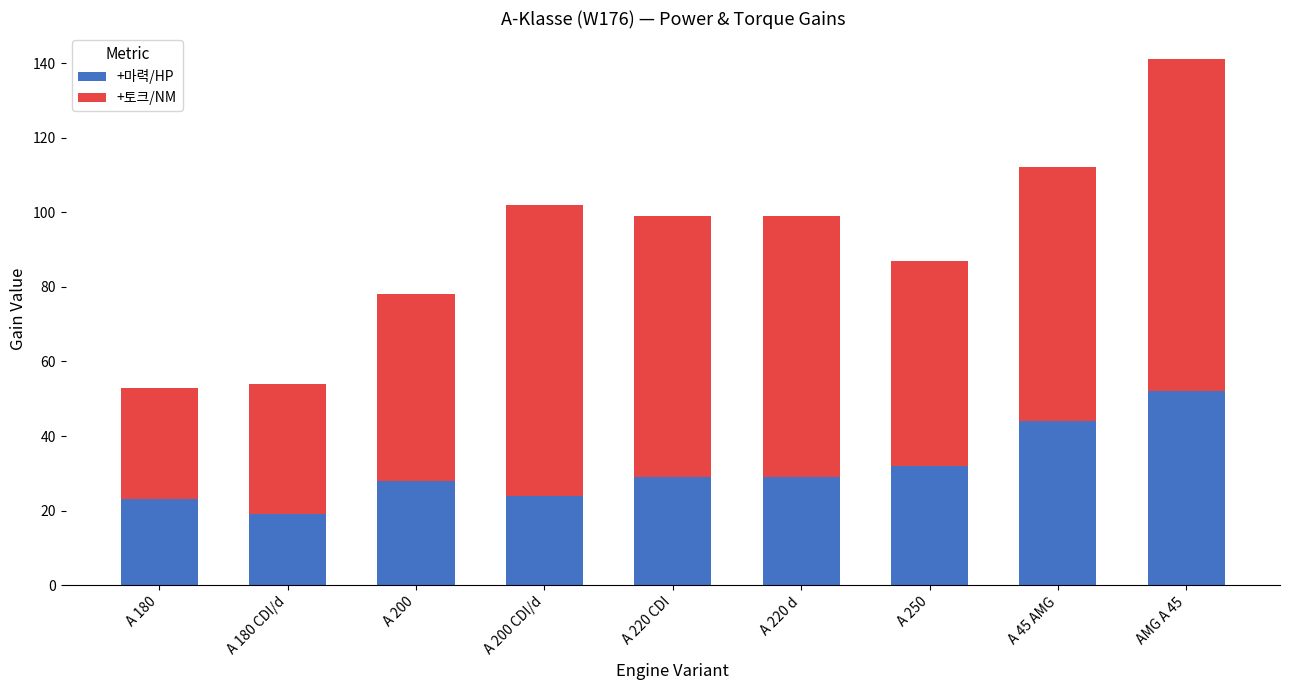

How many bars are there in total?

9